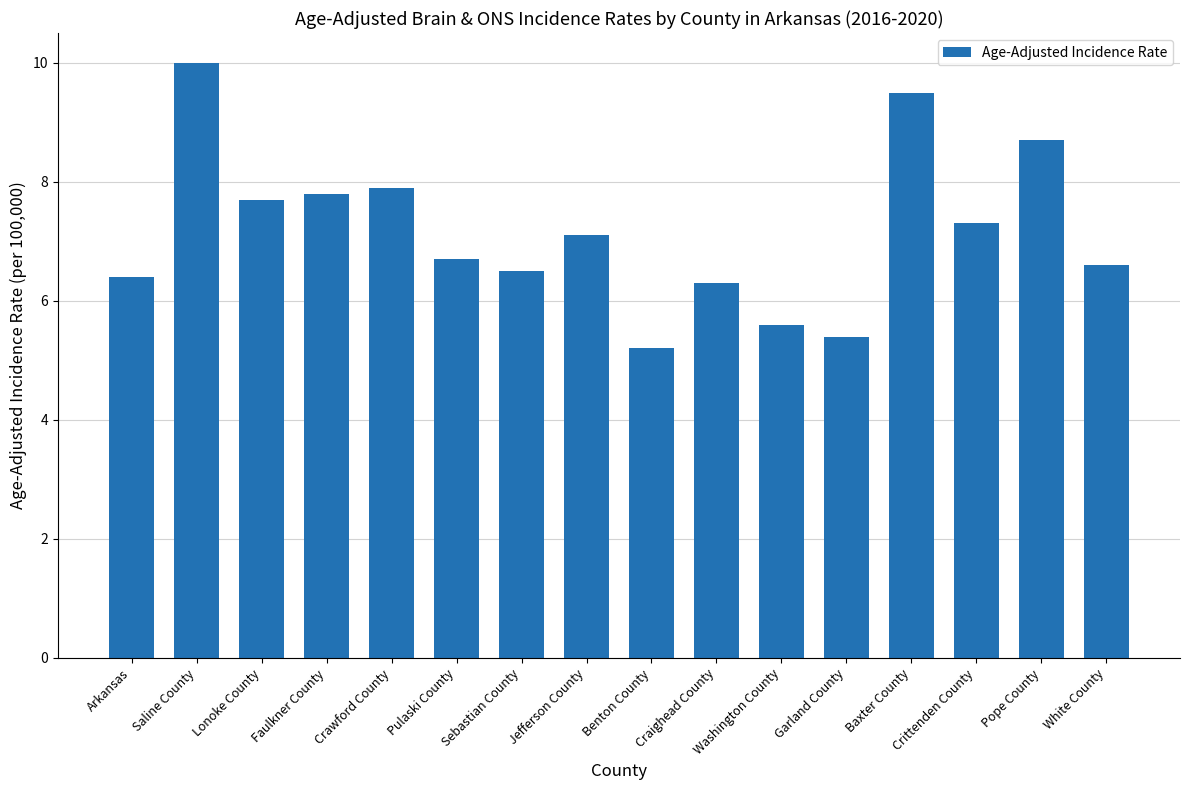

What is the label of the 13th bar from the right?

Faulkner County